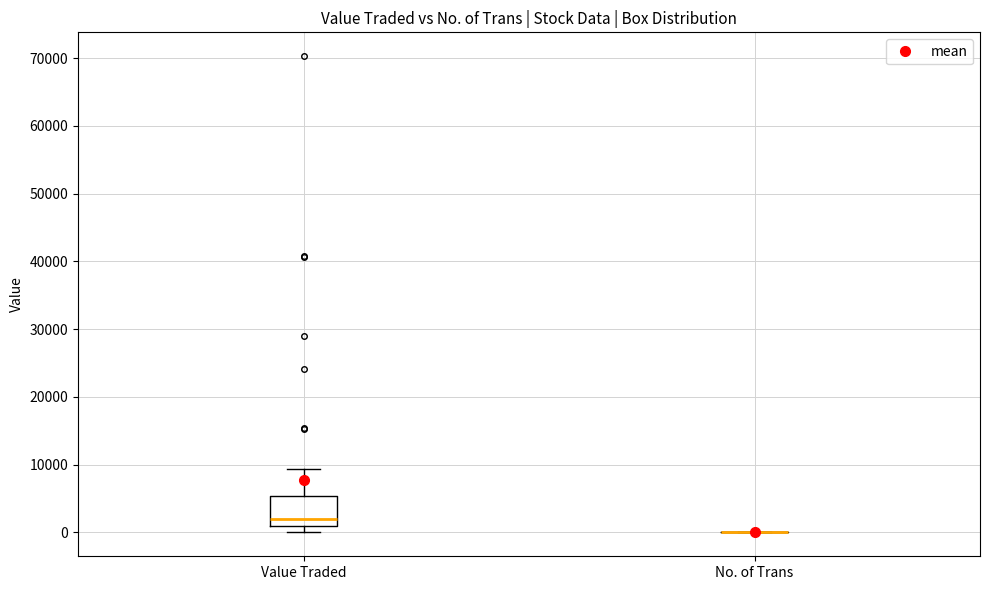

Reading left to right, transcribe this box plot: for each box, give where its median line is, the range the box spans, and where its two whiskers end, as read against the y-axis. The values are not printed on the chart, so give them approximately, as read against the axis.

Value Traded: median 2000, box 1000 to 5000, whiskers 0 to 9000
No. of Trans: box collapsed to a line at 0, whiskers 0 to 0